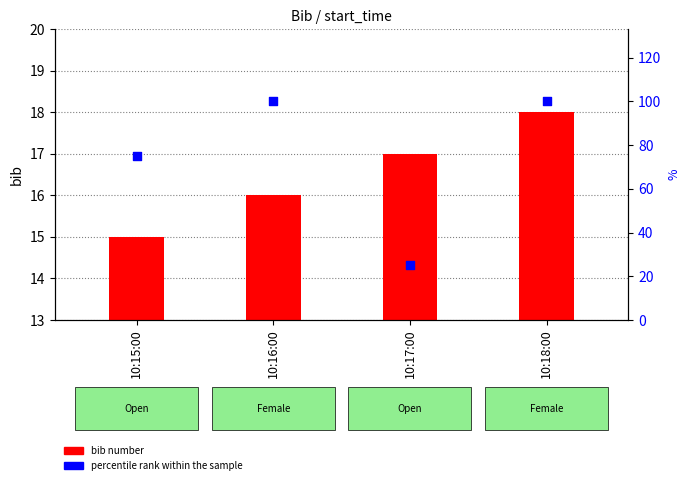

Is the value of percentile rank within the sample at 10:17:00 greater than the value of bib number at 10:16:00?

Yes